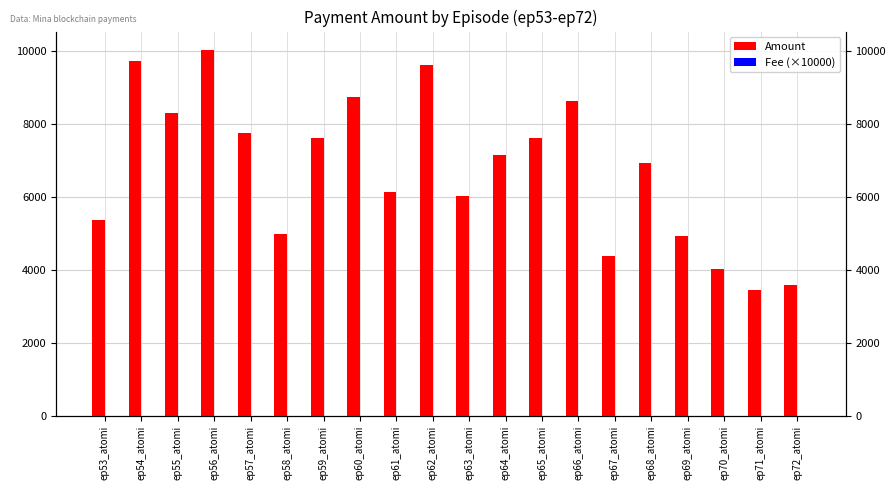

What is the greatest value displayed?

10037.3